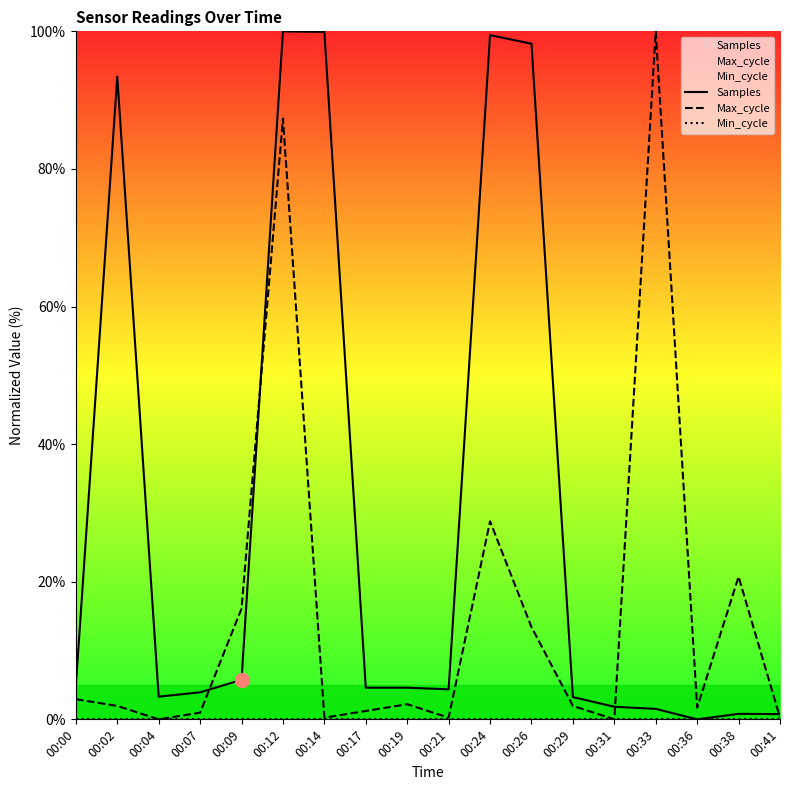

The Min_cycle series shows 0.0 at 00:00. True or false?

True